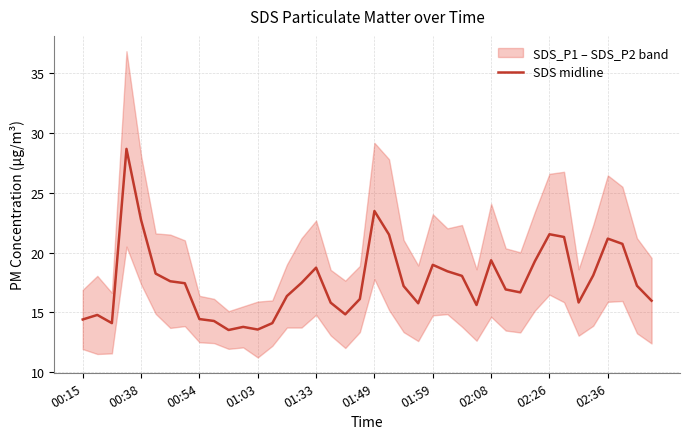

How many series are shown in this chart?

1